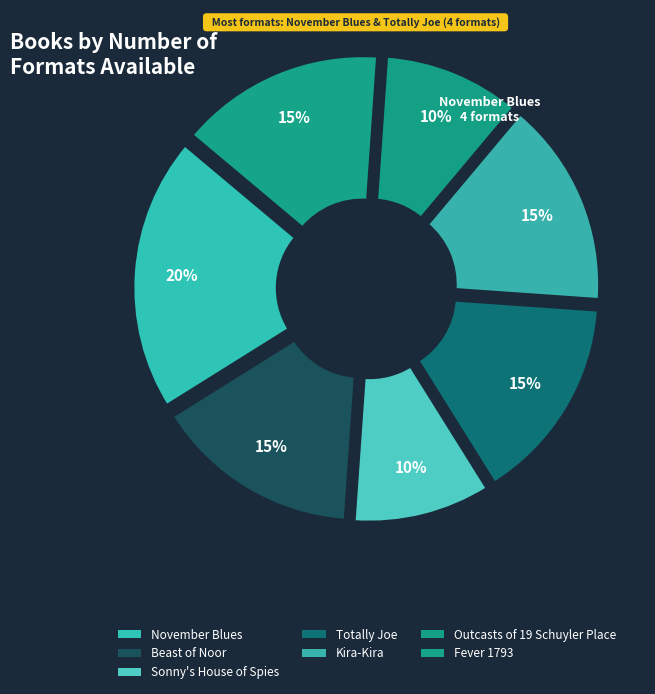

Is there any slice that represents more than half of the pie?

No